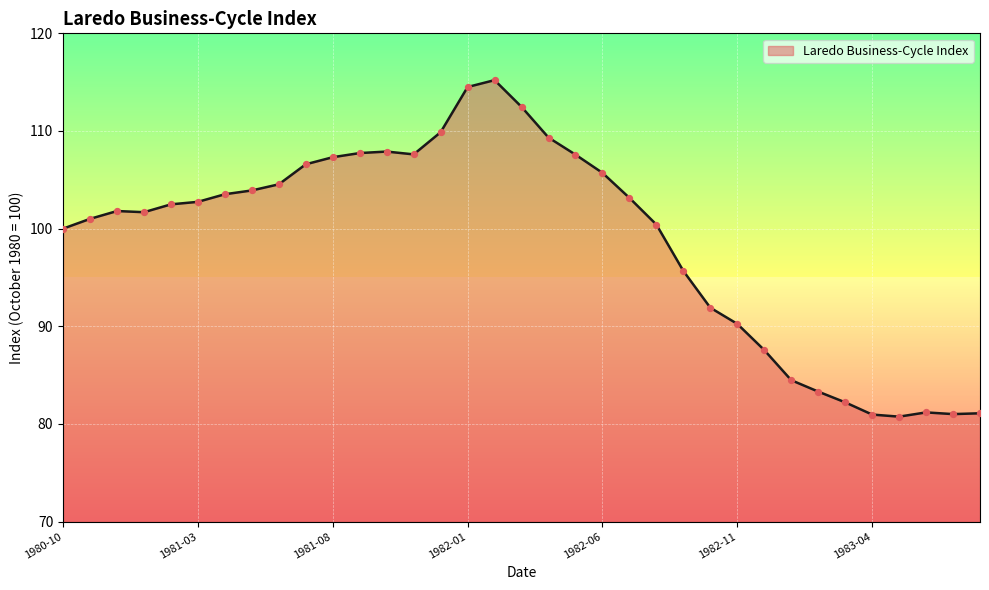

What is the smallest value displayed?

80.7